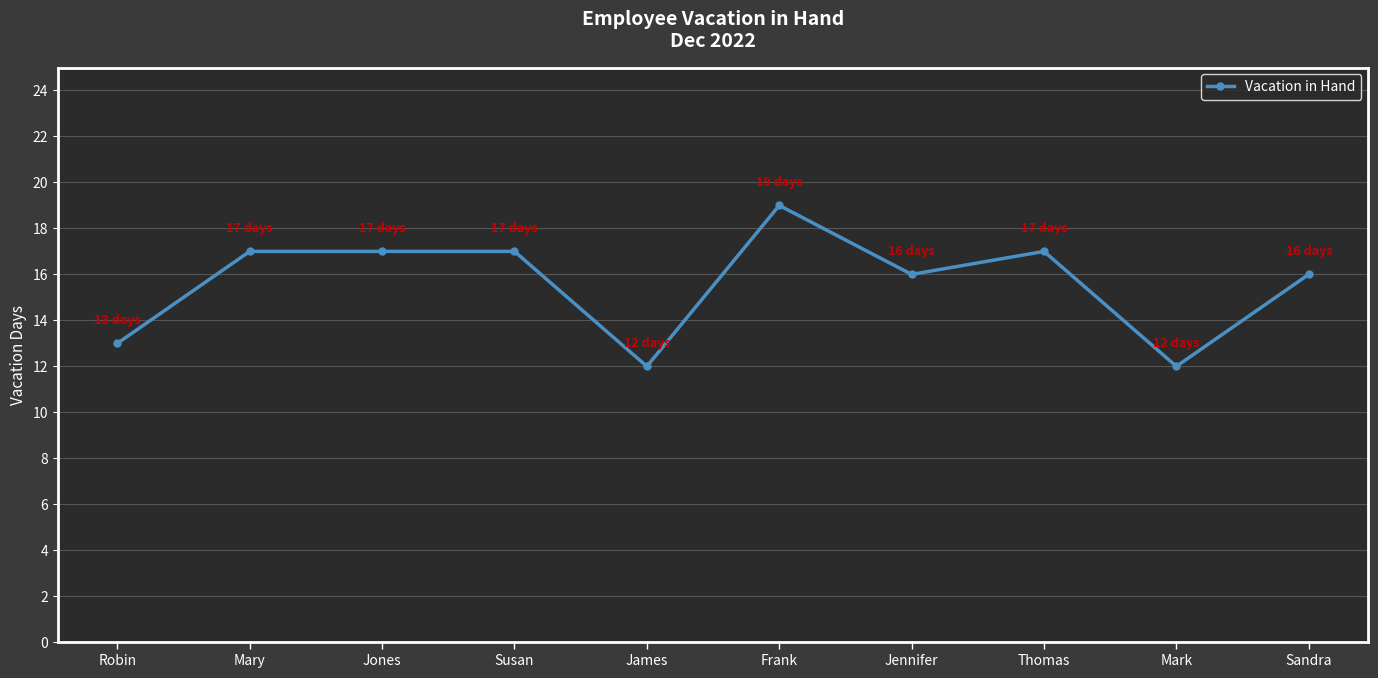

True or false: there are more than 1 points higher than both neighbors.

True